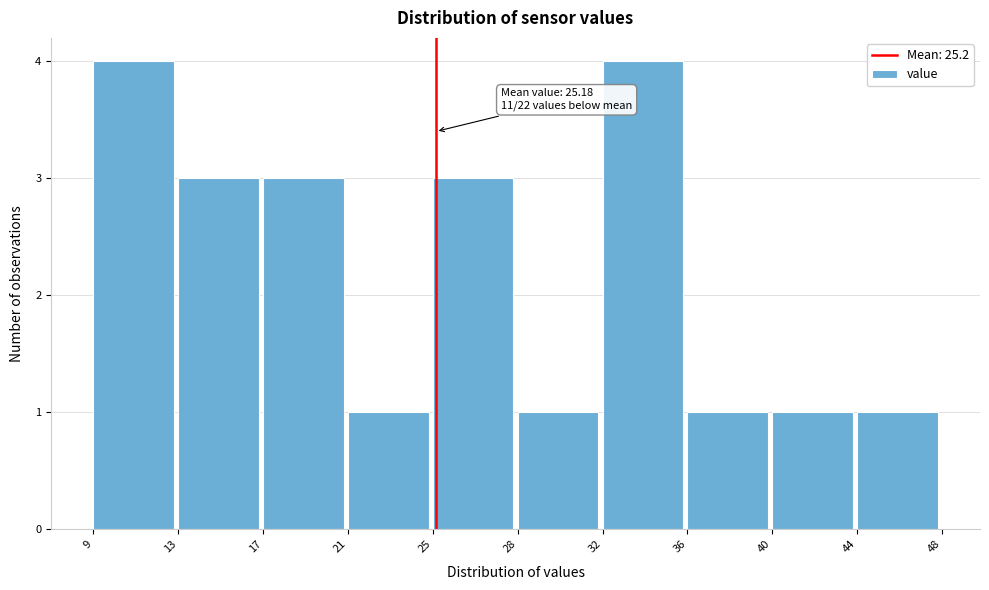

Reading left to right, extract all data points from this chart.

9=4	13=3	17=3	21=1	25=3	28=1	32=4	36=1	40=1	44=1